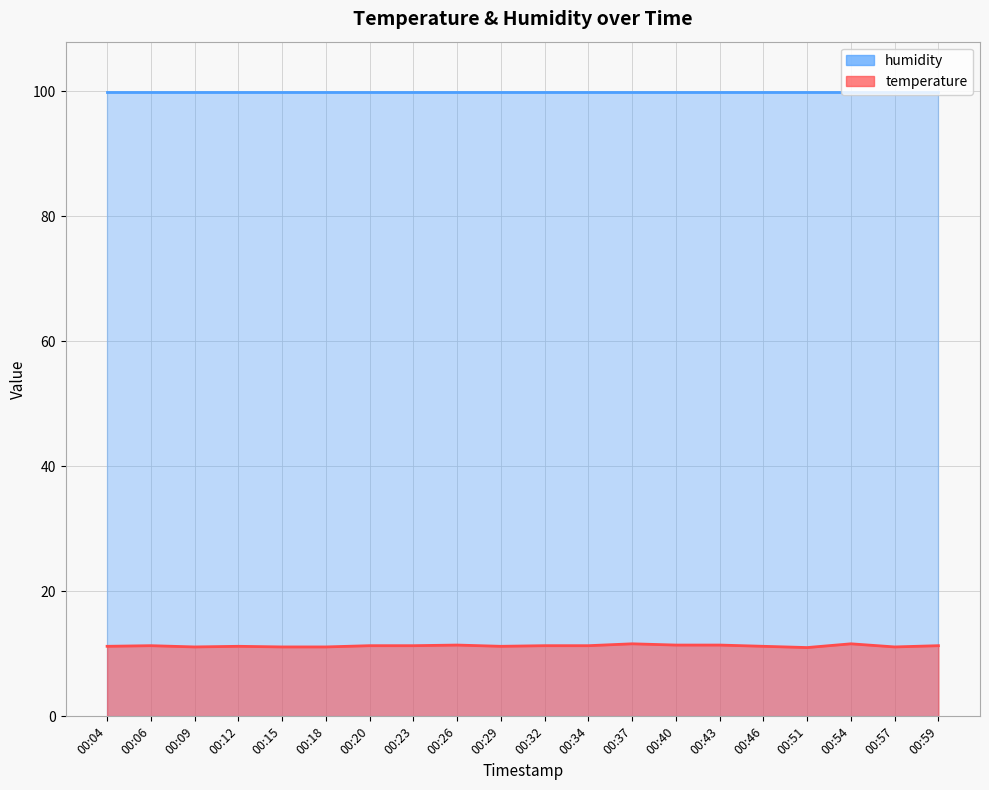

The chart shows a value of 17.7 at 00:15. True or false?

False